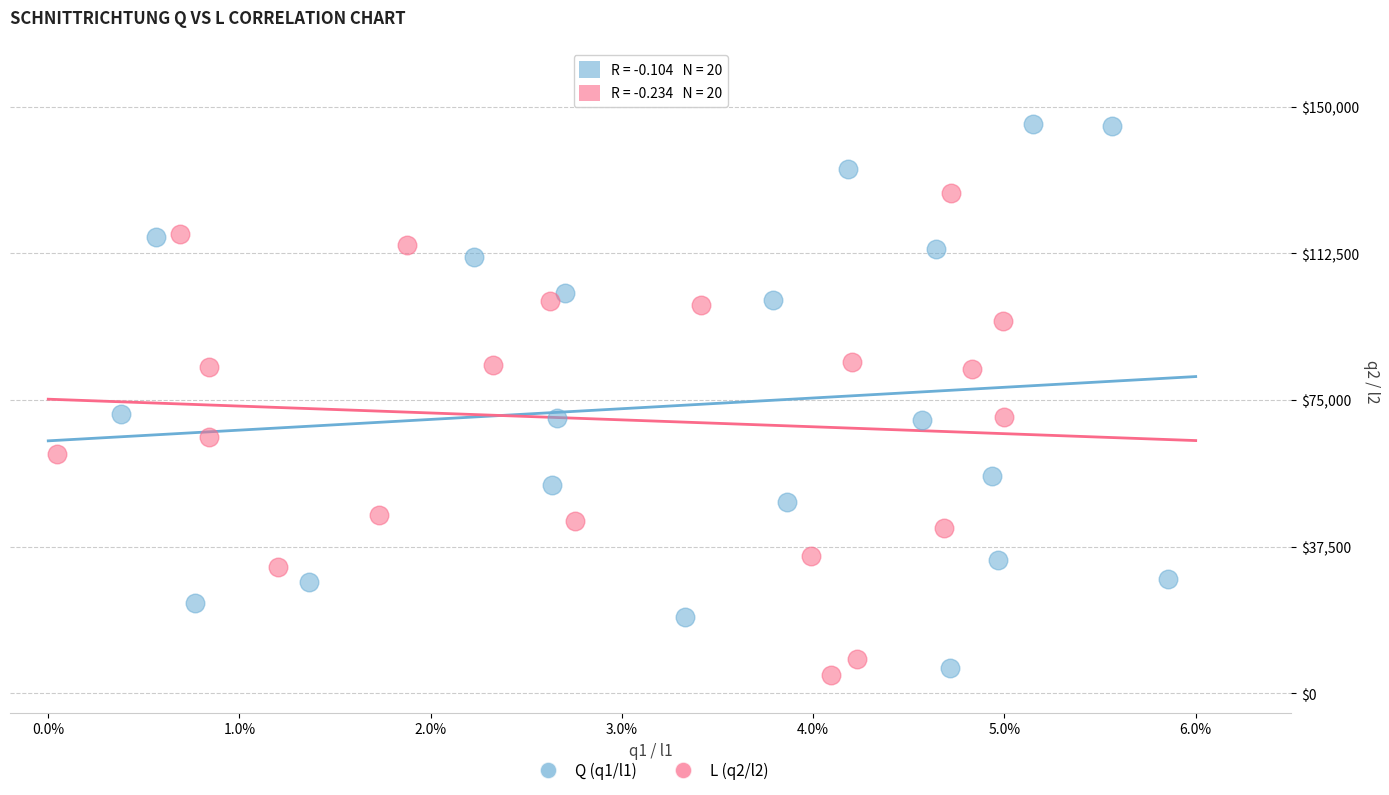

Which series reaches the maximum Y coordinate?

Q (q1/l1)